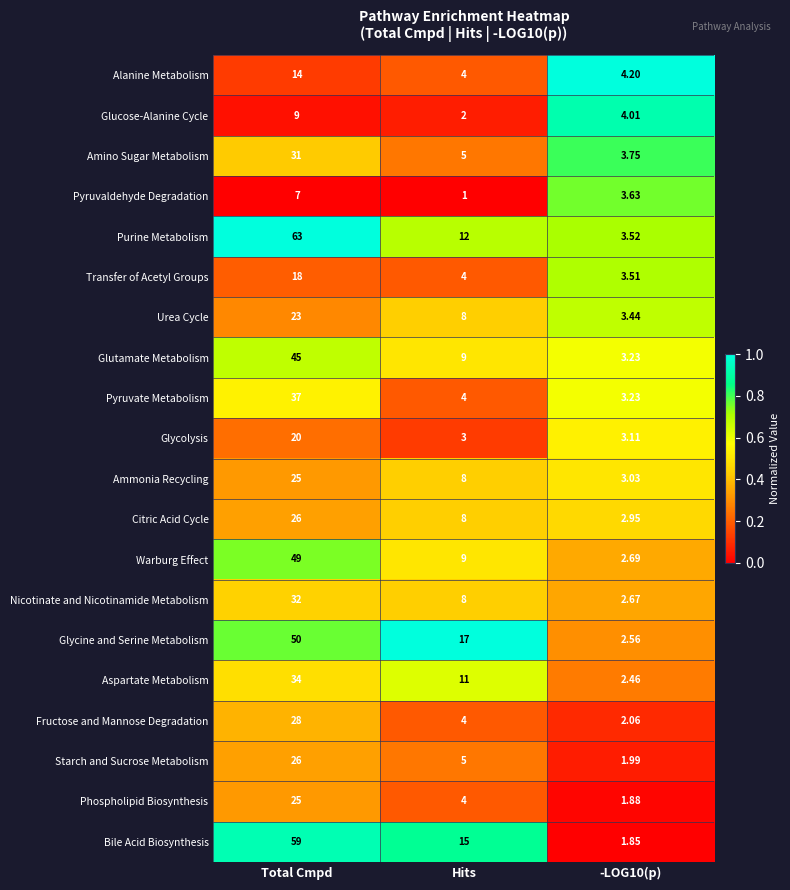

Where is Phospholipid Biosynthesis nearest to the value 13?

Hits